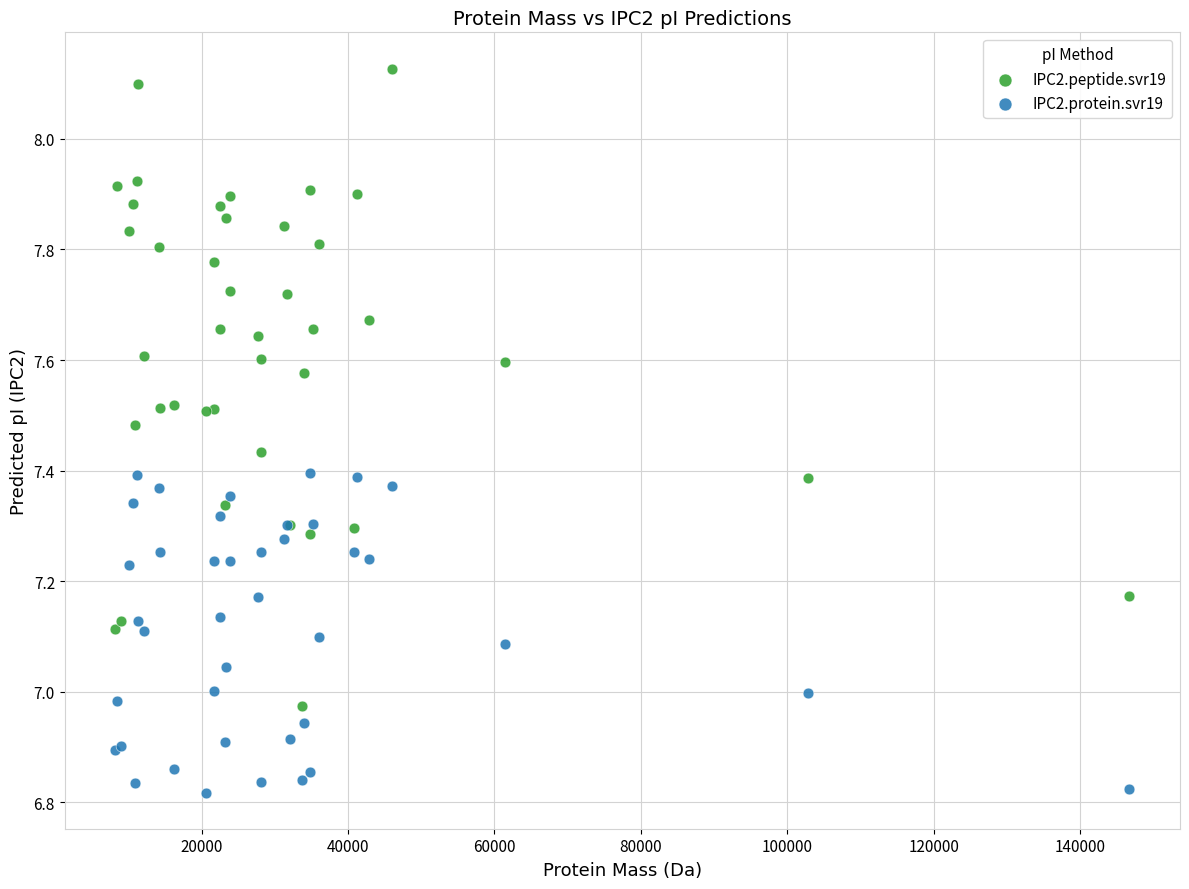

What are all the series names shown in the legend?

IPC2.peptide.svr19, IPC2.protein.svr19